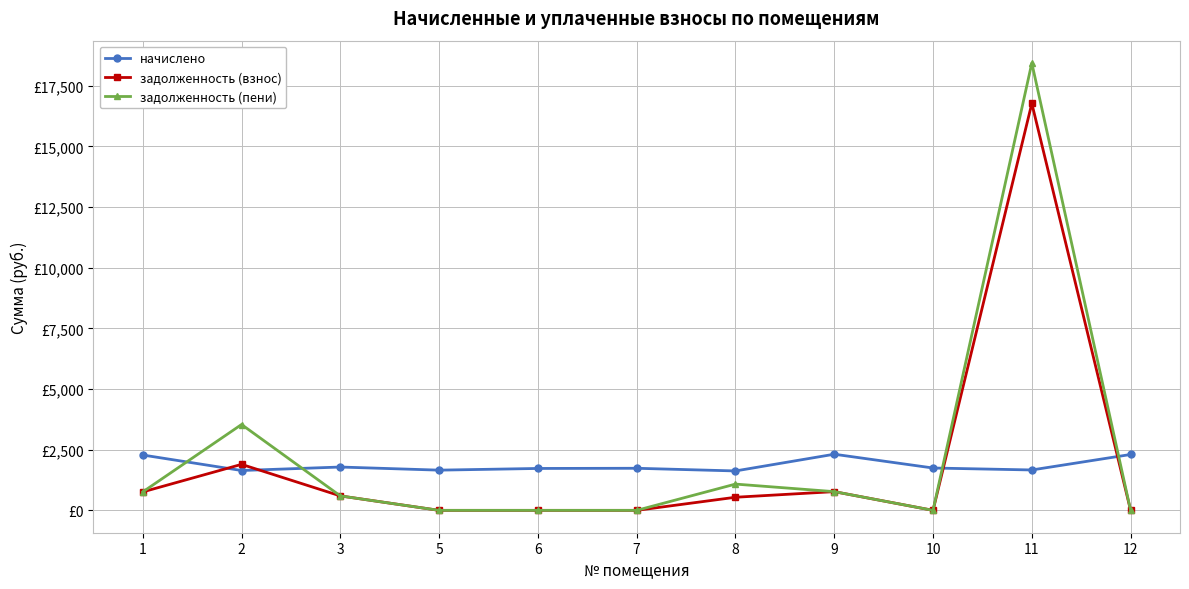

True or false: задолженность (взнос) has a value of 0.0 at 6.

True